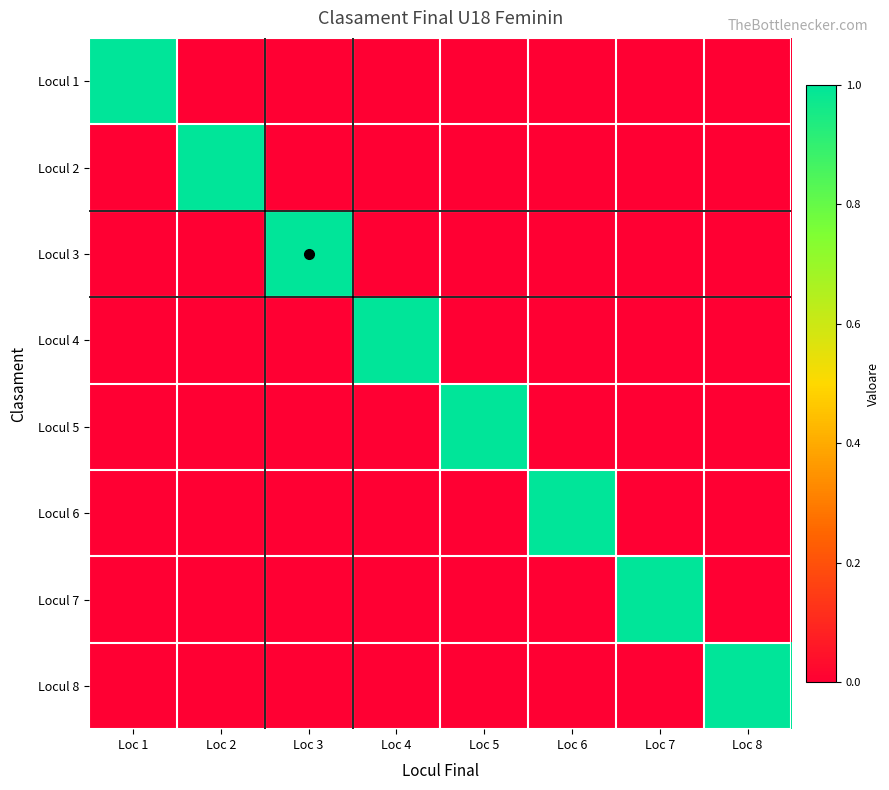

Which series has the largest range (max minus min)?

Locul 1